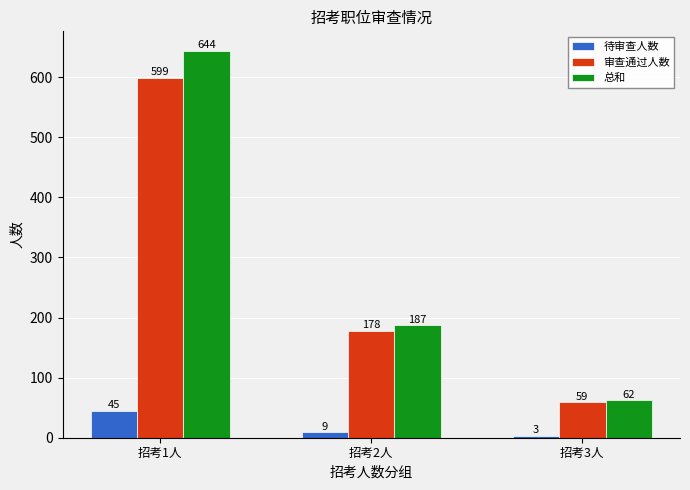

At how many categories does at least one series exceed 55?

3